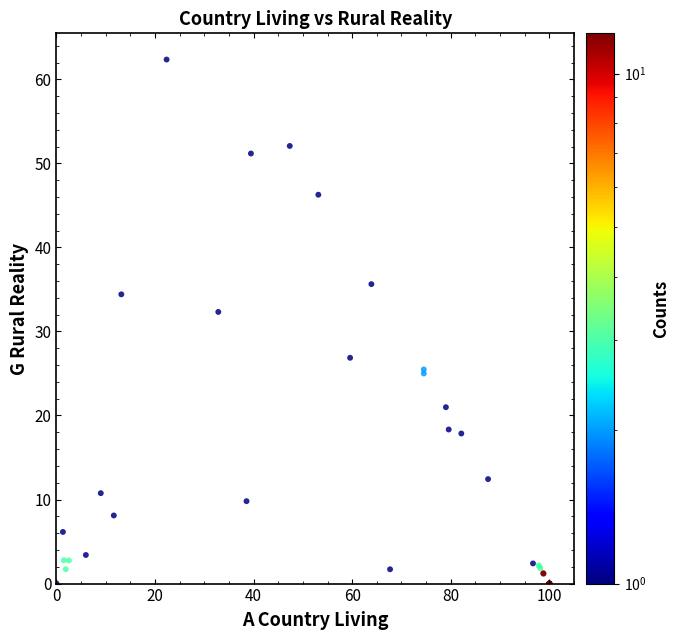

What Y value in the scatter plot is closest to 31?

32.3